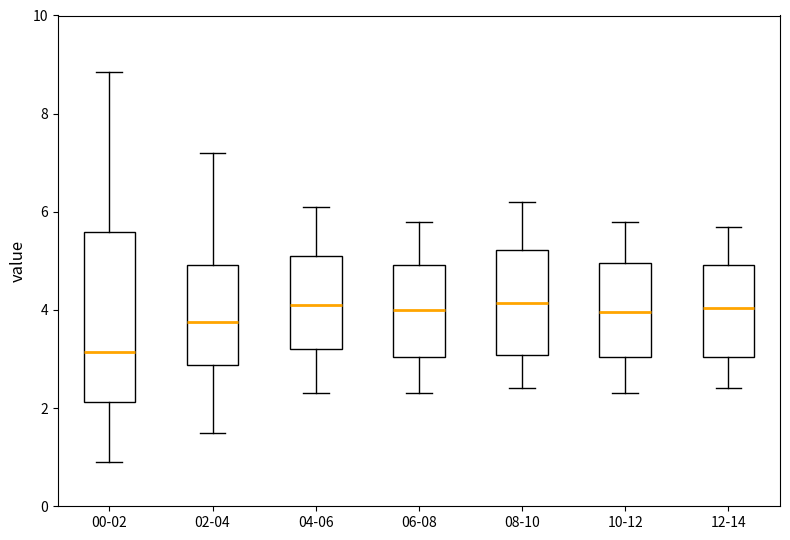

Where is the upper edge of the box for 10-12 on the y-axis? The values are not printed on the chart, so give them approximately, as read against the axis.

5.0